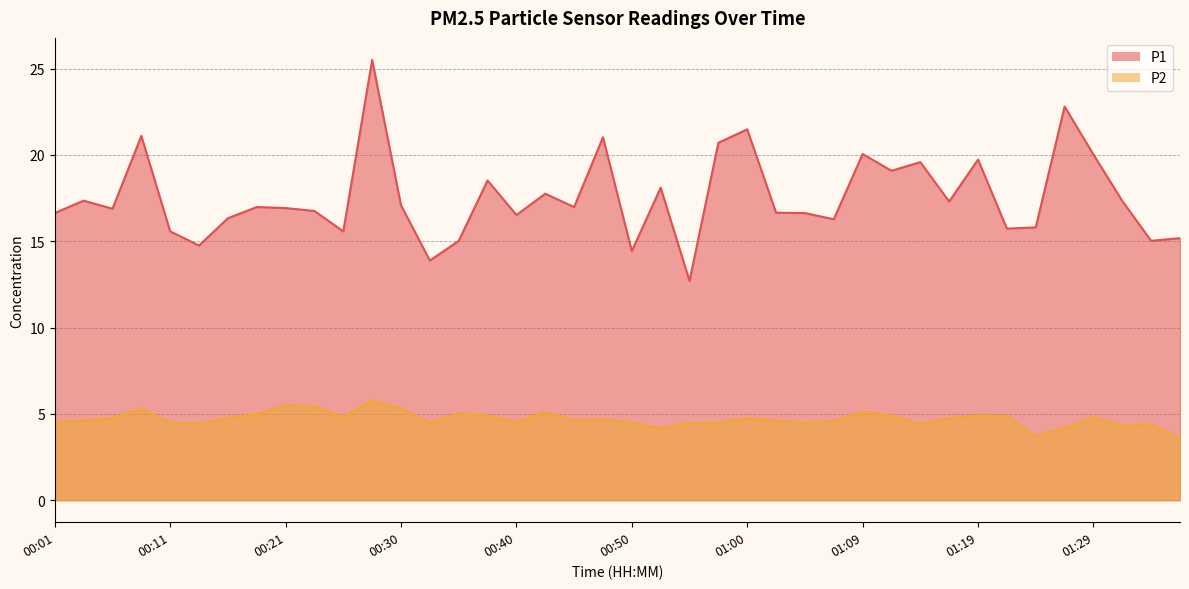

What is the highest value of the P1 series?

25.5